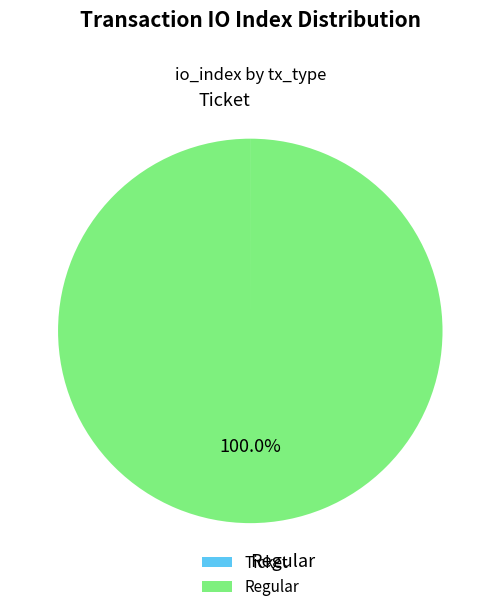

Which slice represents more than half of the pie?

Regular